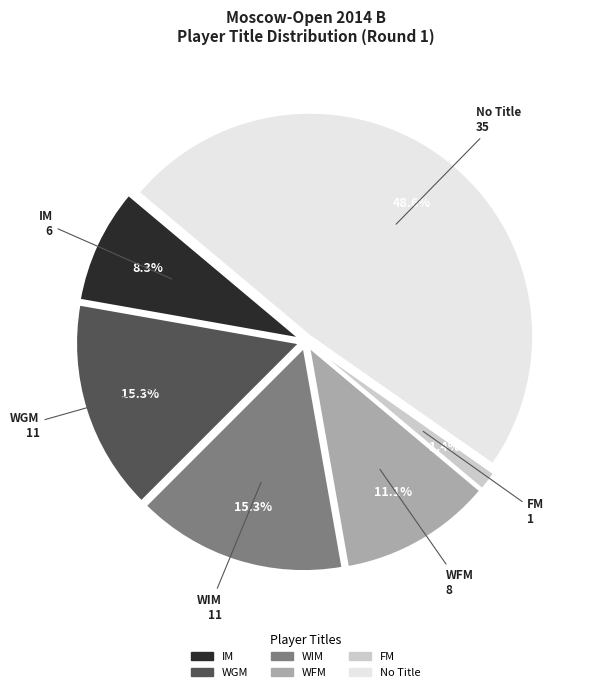

Is there a majority slice in this chart?

No